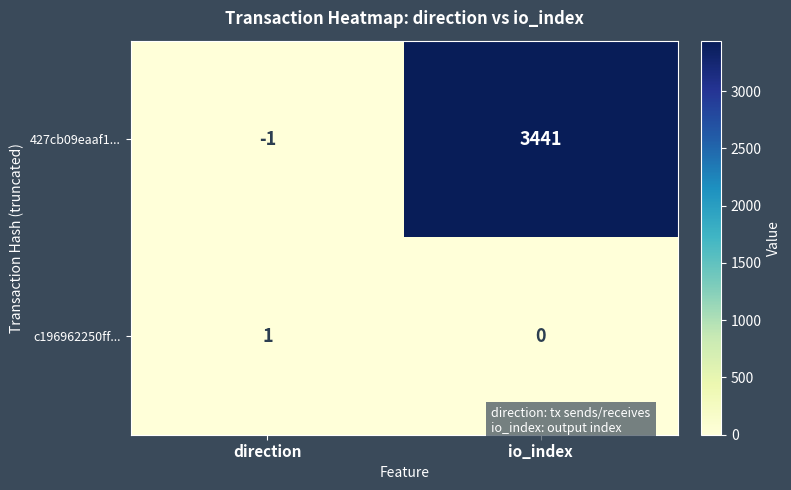

Where is 427cb09eaaf1... nearest to the value 1720?

direction